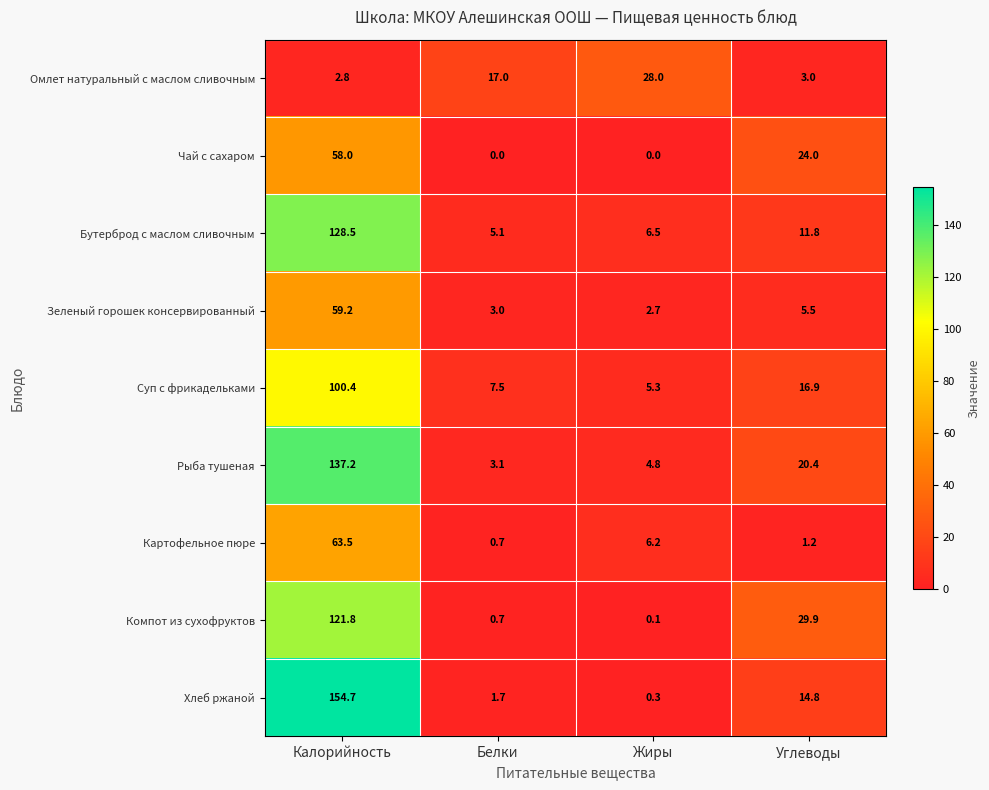

Is it true that Чай с сахаром equals 31.8 at Калорийность?

False